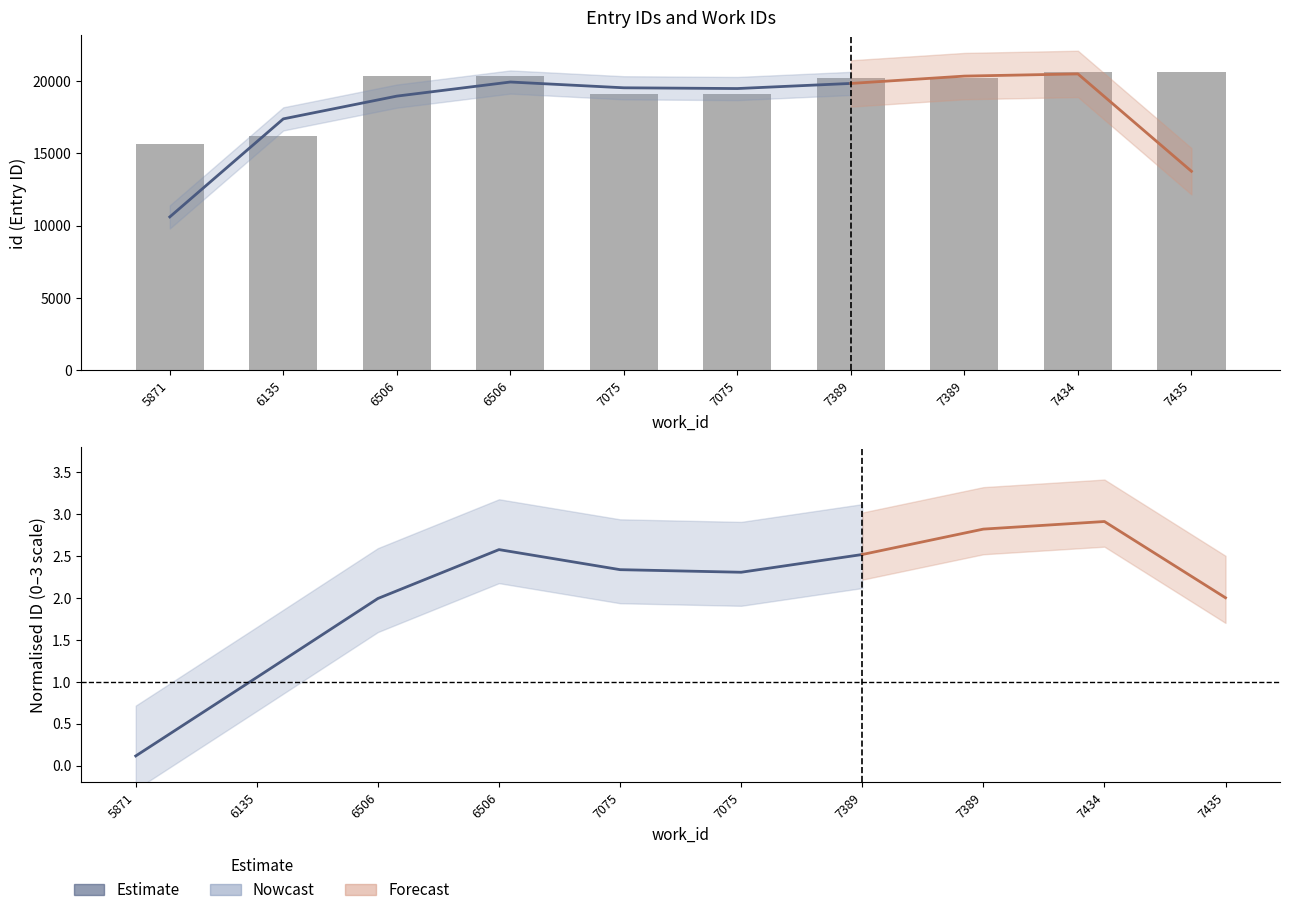

How many data points does each series have?

7